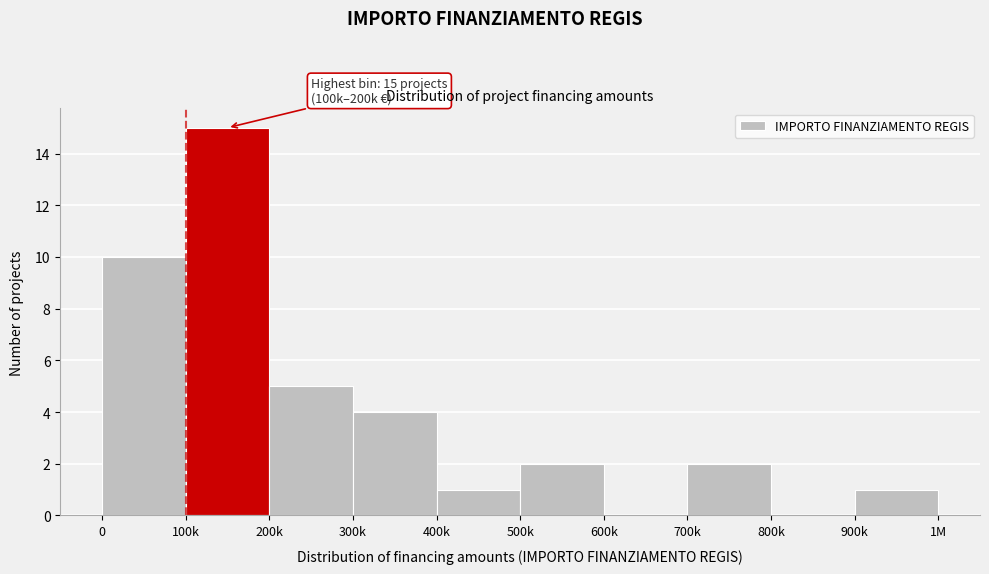

Reading right to left, extract all data points from this chart.

900k=1	800k=0	700k=2	600k=0	500k=2	400k=1	300k=4	200k=5	100k=15	0=10